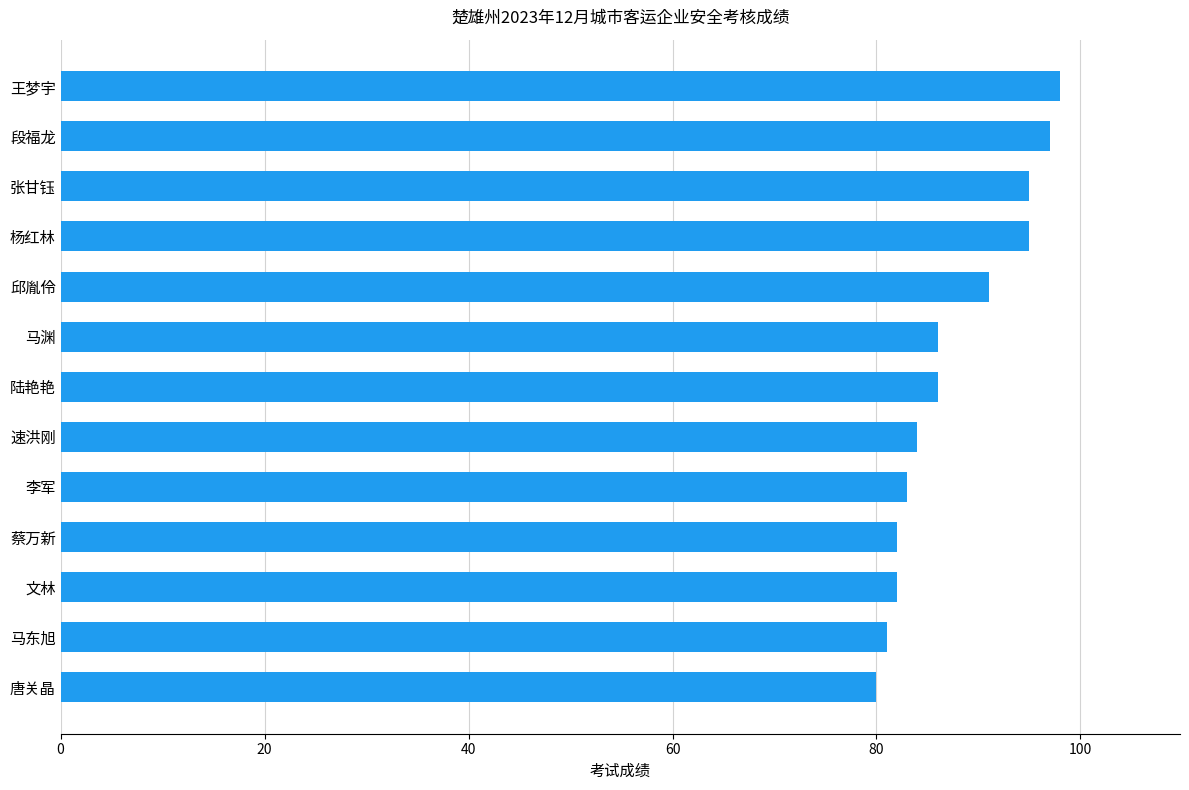

What is the difference between the second highest and minimum values?

17